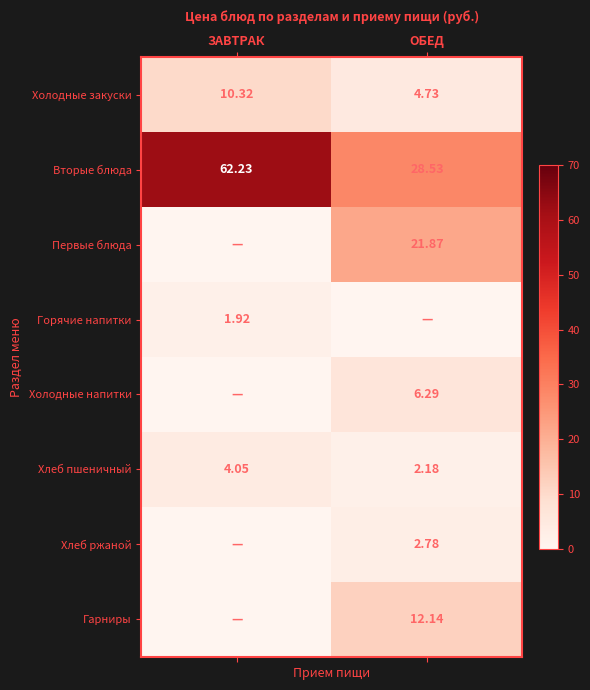

Is the value of Гарниры at ОБЕД greater than the value of Хлеб пшеничный at ОБЕД?

Yes